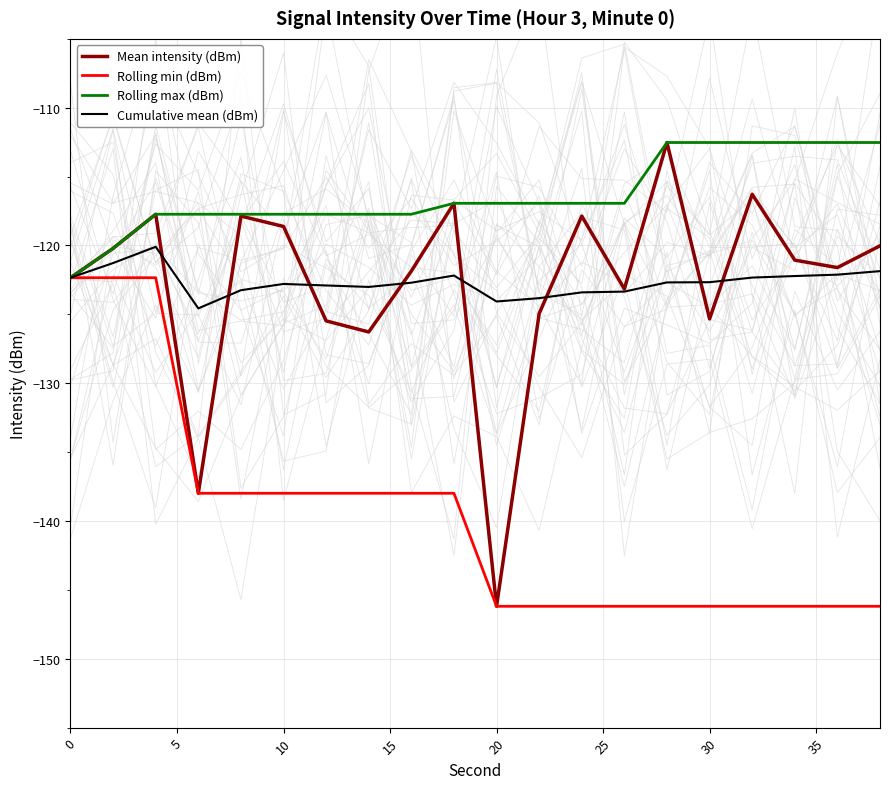

True or false: Mean intensity (dBm) and Rolling max (dBm) cross at least once.

False